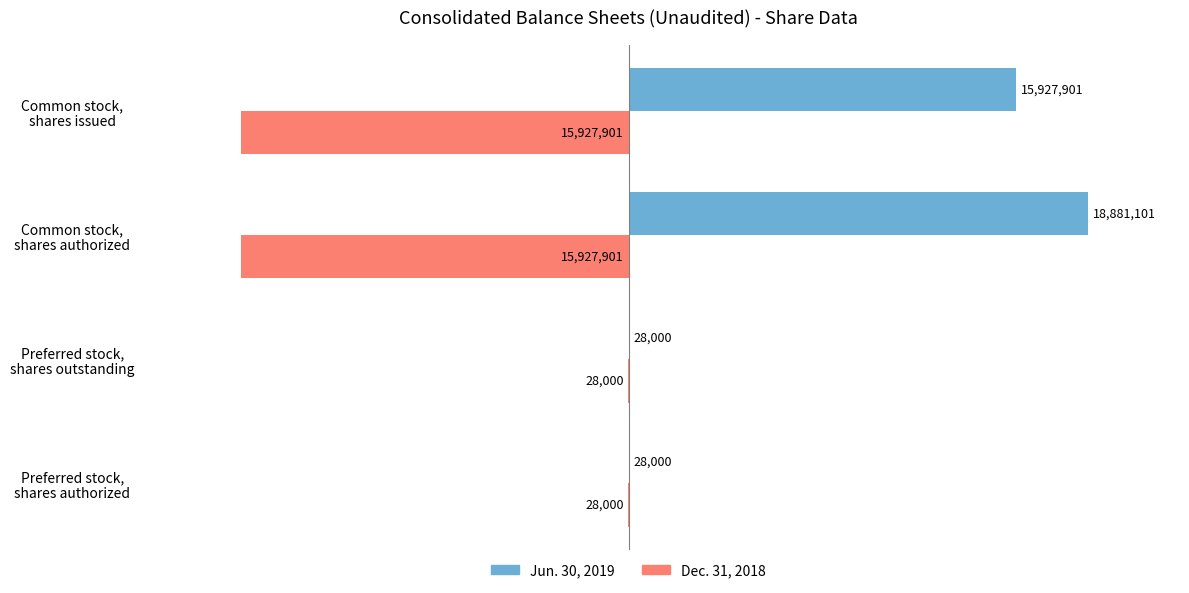

What are all the series names shown in the legend?

Jun. 30, 2019, Dec. 31, 2018